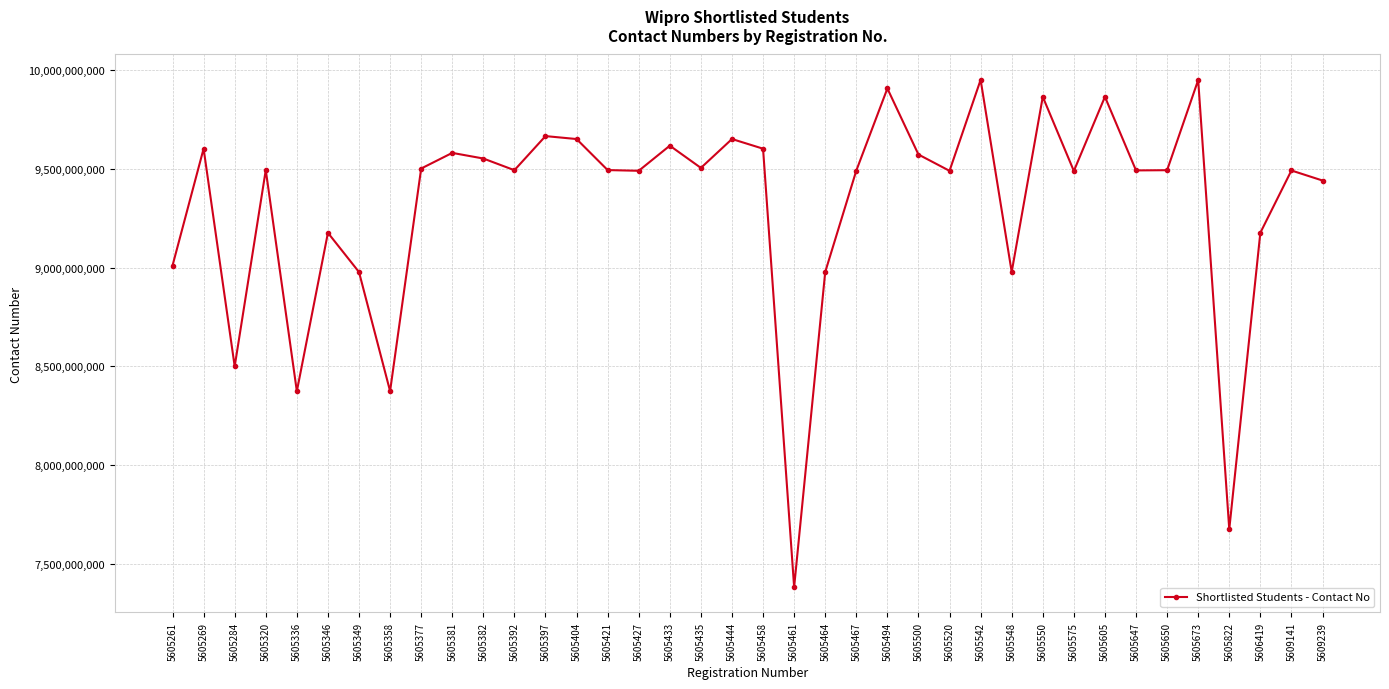

Approximately how many times larger is the value at 5605404 compared to 5609239?

1.0